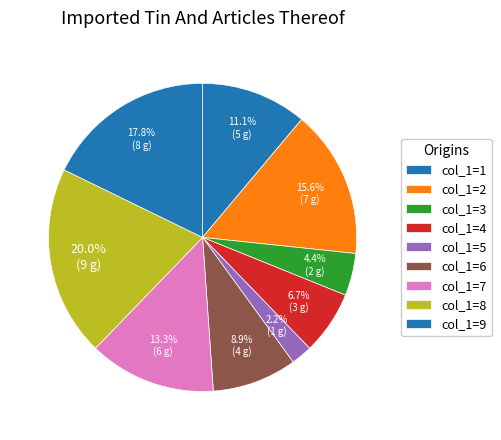

How many slices are in this pie chart?

9